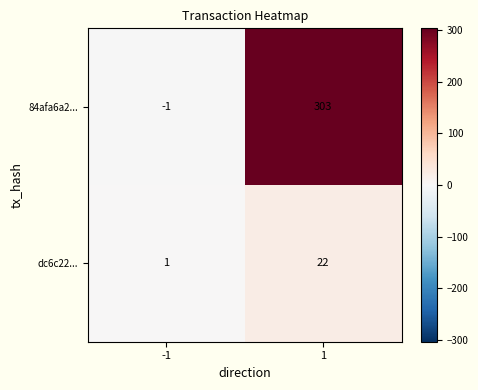

True or false: dc6c22... has a value of 37 at 1.

False